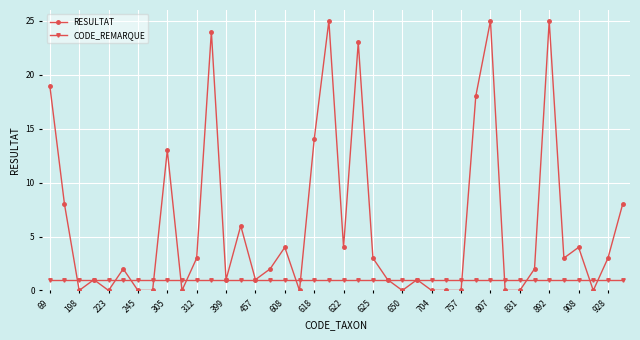

After their last crossing, which series has the higher values: CODE_REMARQUE or RESULTAT?

RESULTAT